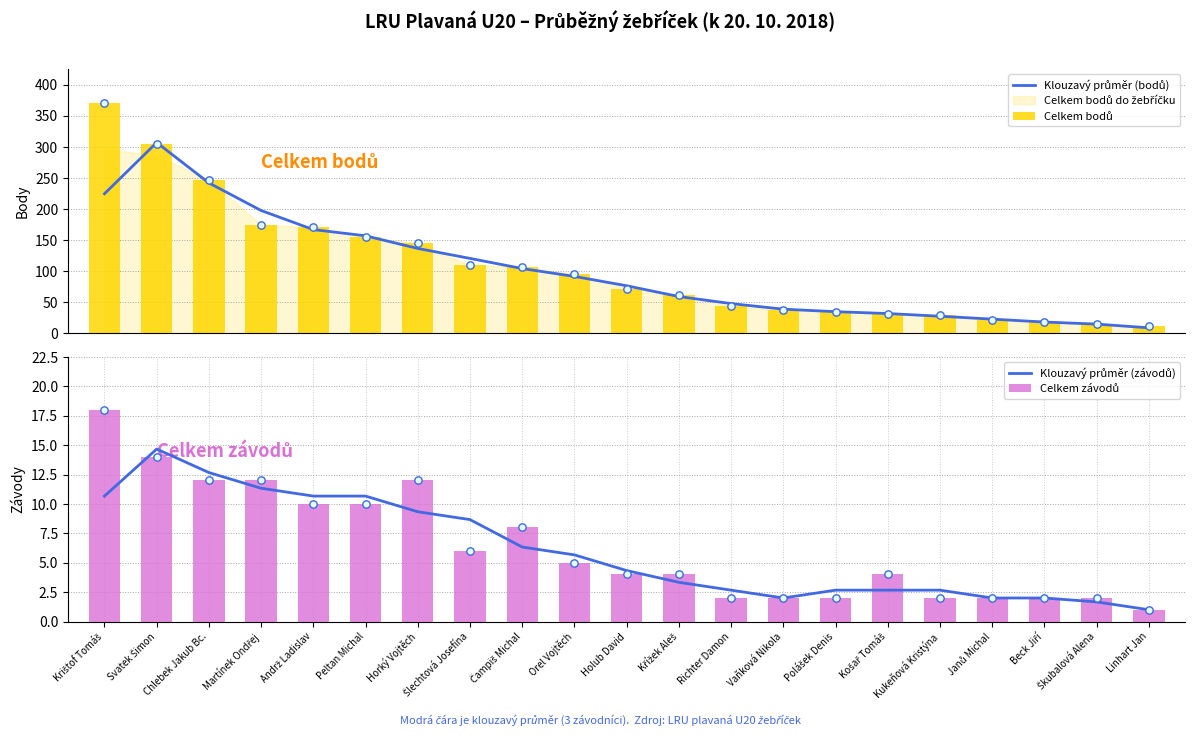

Which series has the largest Y range (max minus min)?

Celkem bodů